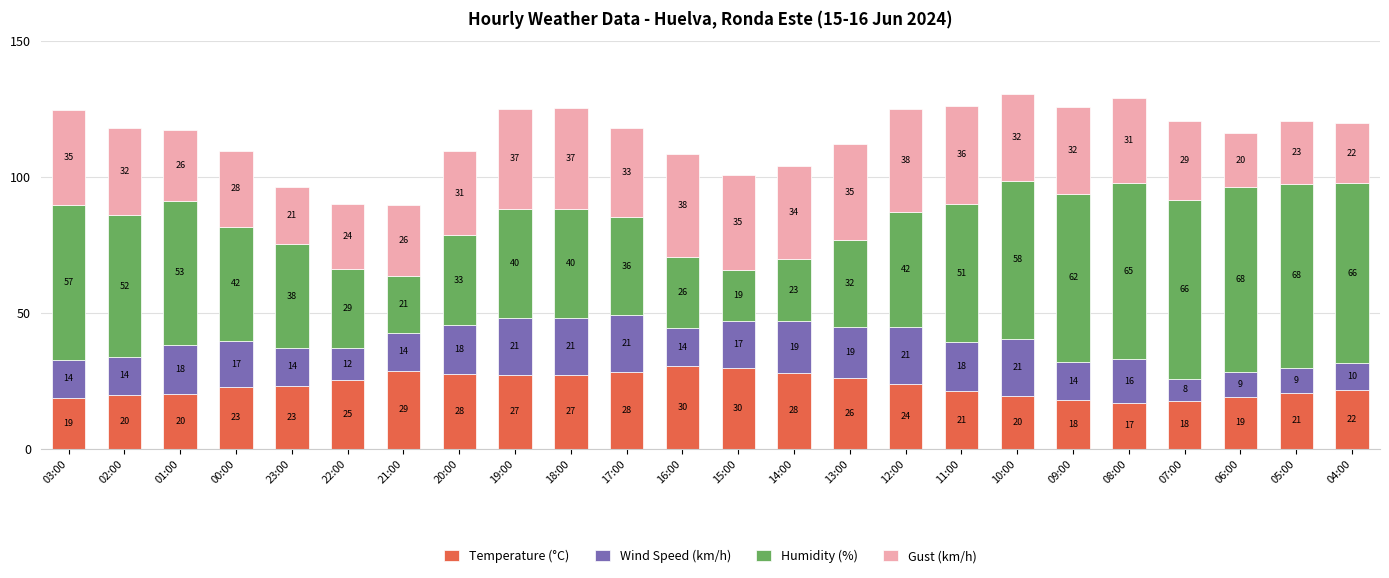

At which category is the sum across all series the highest?

10:00